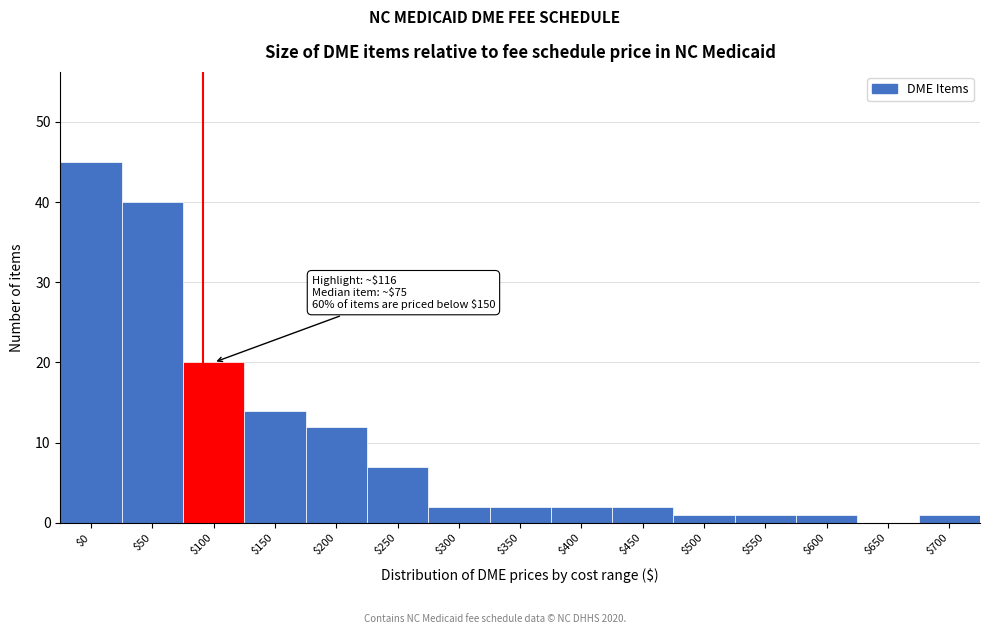

The chart shows a value of 20 at $100. True or false?

True